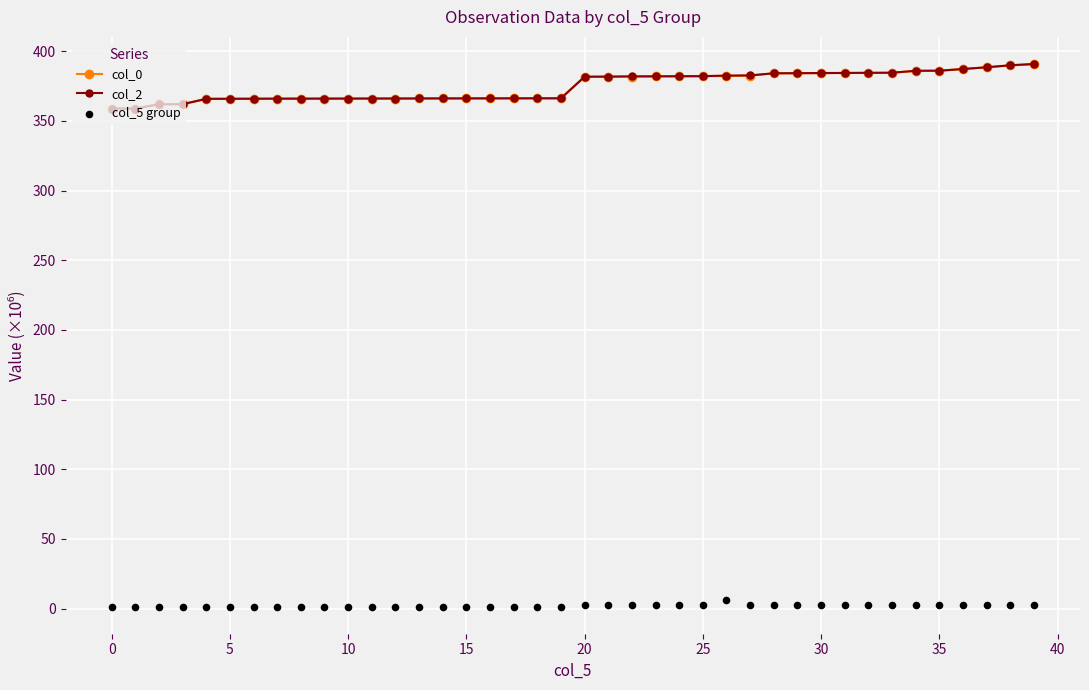

Is the value of col_0 at 15 greater than the value of col_5 group at 39?

Yes